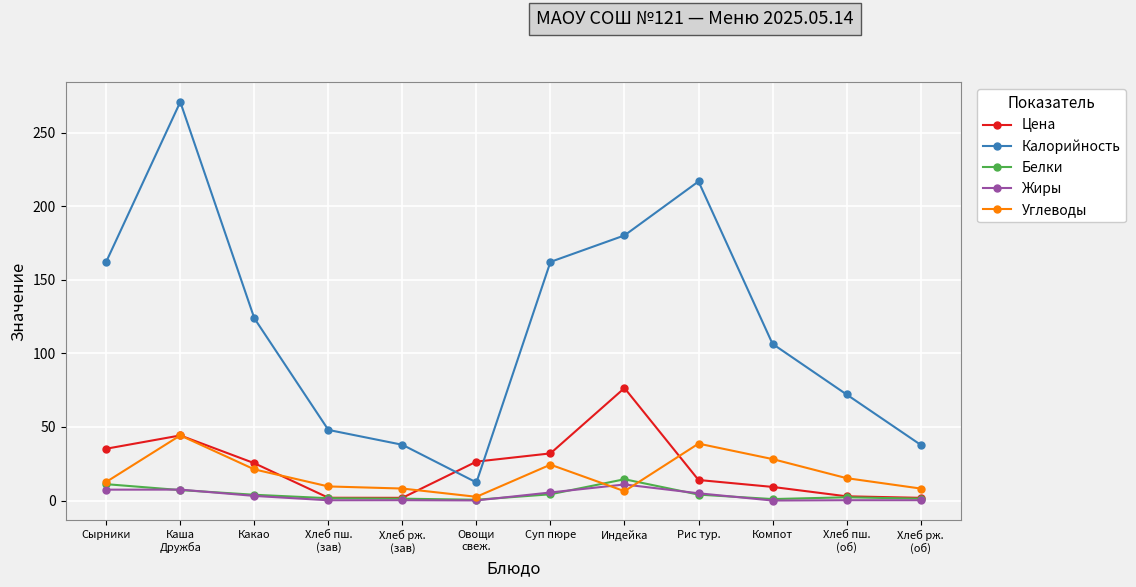

Between Какао and Хлеб пш.
(об), which series saw the biggest shift?

Калорийность